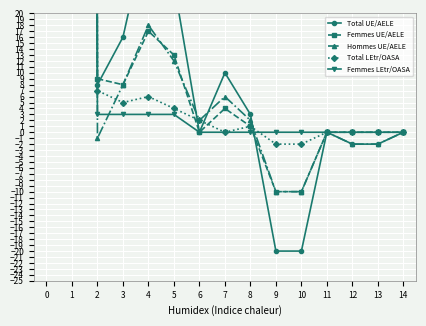

Reading left to right, what are all the values shown in this chart?

Total UE/AELE: 3452	3444	8	16	35	25	0	10	3	-20	-20	0	-2	-2	0
Femmes UE/AELE: 1509	1500	9	8	17	13	0	4	1	-10	-10	0	0	0	0
Hommes UE/AELE: 1943	1944	-1	8	18	12	2	6	2	-10	-10	0	-2	-2	0
Total LEtr/OASA: 1516	1509	7	5	6	4	2	0	1	-2	-2	0	0	0	0
Femmes LEtr/OASA: 750	747	3	3	3	3	0	0	0	0	0	0	0	0	0